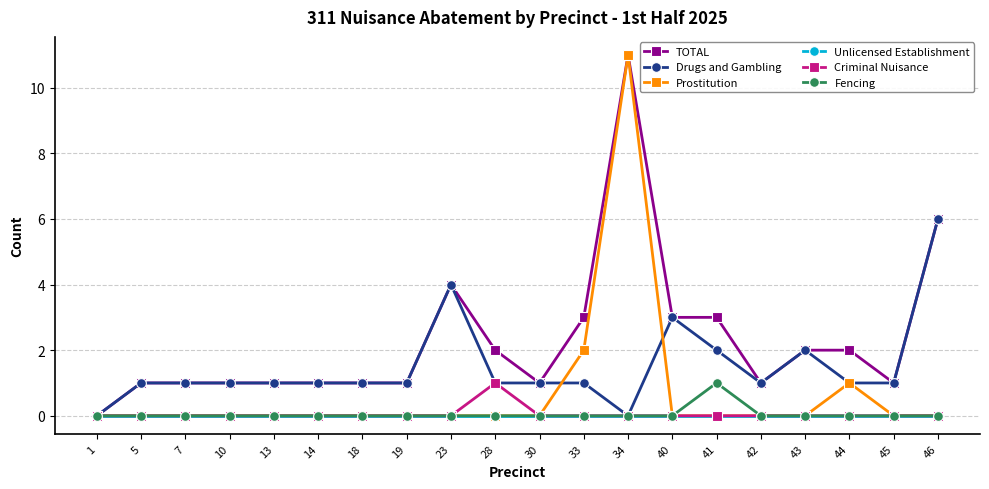

Reading left to right, what are all the values shown in this chart?

TOTAL: 0	1	1	1	1	1	1	1	4	2	1	3	11	3	3	1	2	2	1	6
Drugs and Gambling: 0	1	1	1	1	1	1	1	4	1	1	1	0	3	2	1	2	1	1	6
Prostitution: 0	0	0	0	0	0	0	0	0	0	0	2	11	0	0	0	0	1	0	0
Unlicensed Establishment: 0	0	0	0	0	0	0	0	0	0	0	0	0	0	0	0	0	0	0	0
Criminal Nuisance: 0	0	0	0	0	0	0	0	0	1	0	0	0	0	0	0	0	0	0	0
Fencing: 0	0	0	0	0	0	0	0	0	0	0	0	0	0	1	0	0	0	0	0